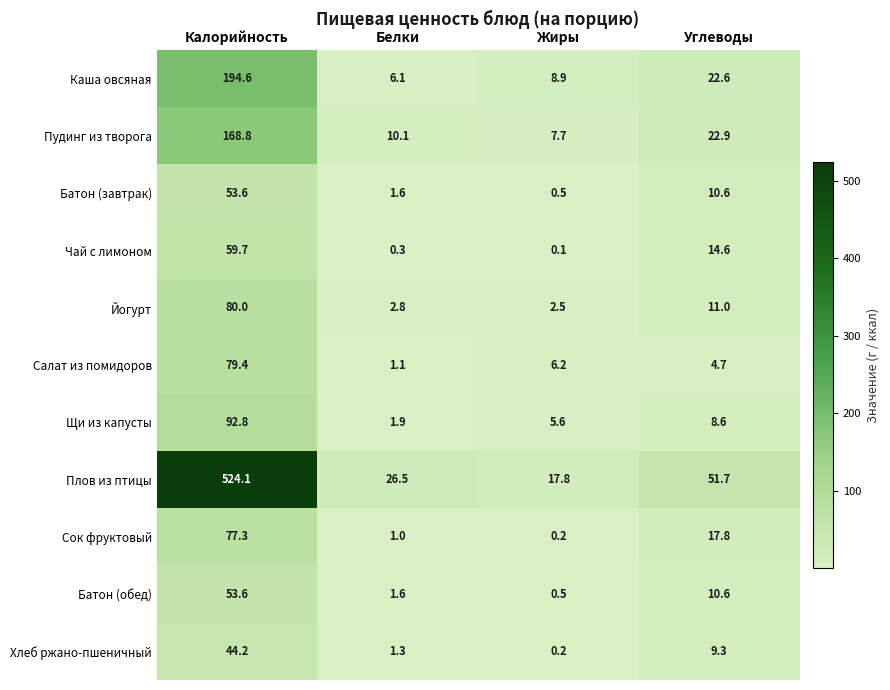

At which label does Чай с лимоном reach its peak?

Калорийность